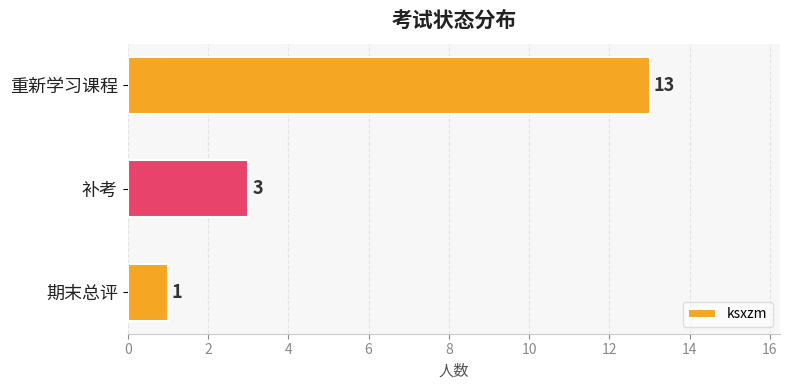

Rank the categories by value from highest to lowest.

重新学习课程, 补考, 期末总评